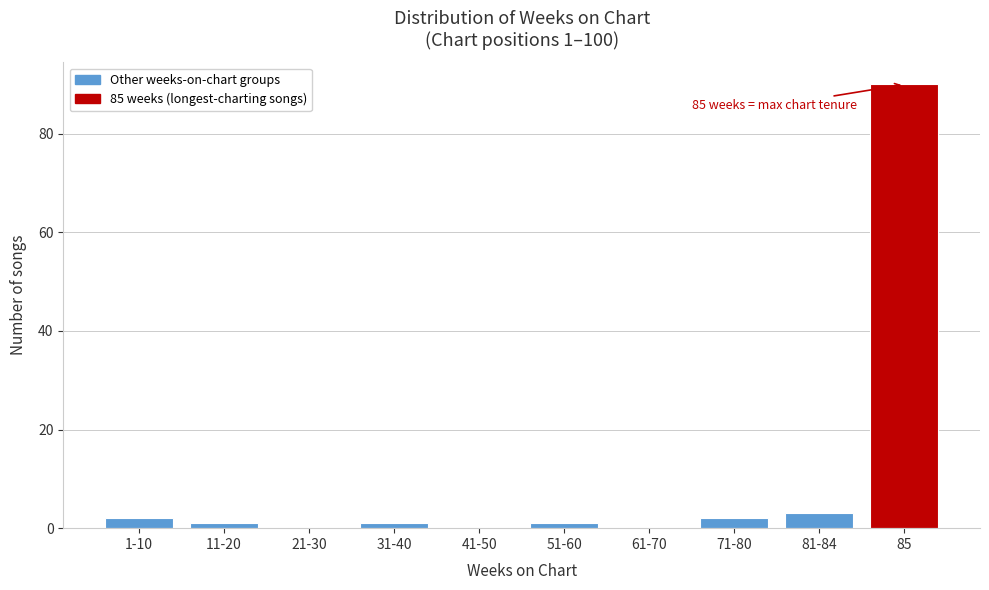

Reading left to right, list all the values displayed in this chart.

1-10=2	11-20=1	21-30=0	31-40=1	41-50=0	51-60=1	61-70=0	71-80=2	81-84=3	85=90